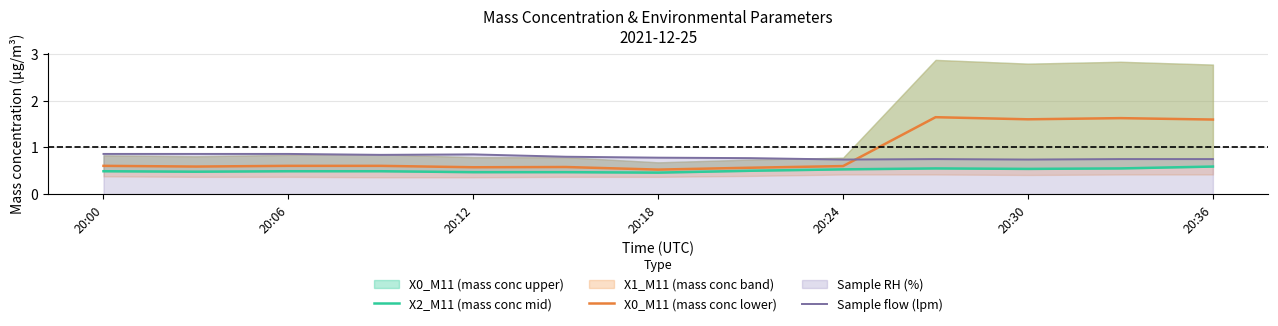

What is the average value of the X2_M11 (mass conc mid) series?

0.5